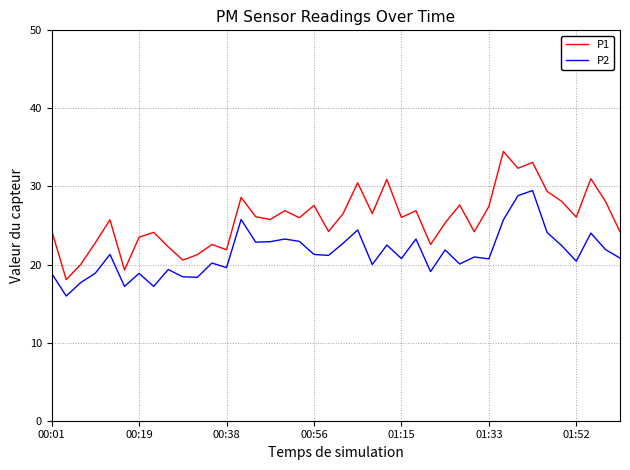

True or false: P2 and P1 cross at least once.

False